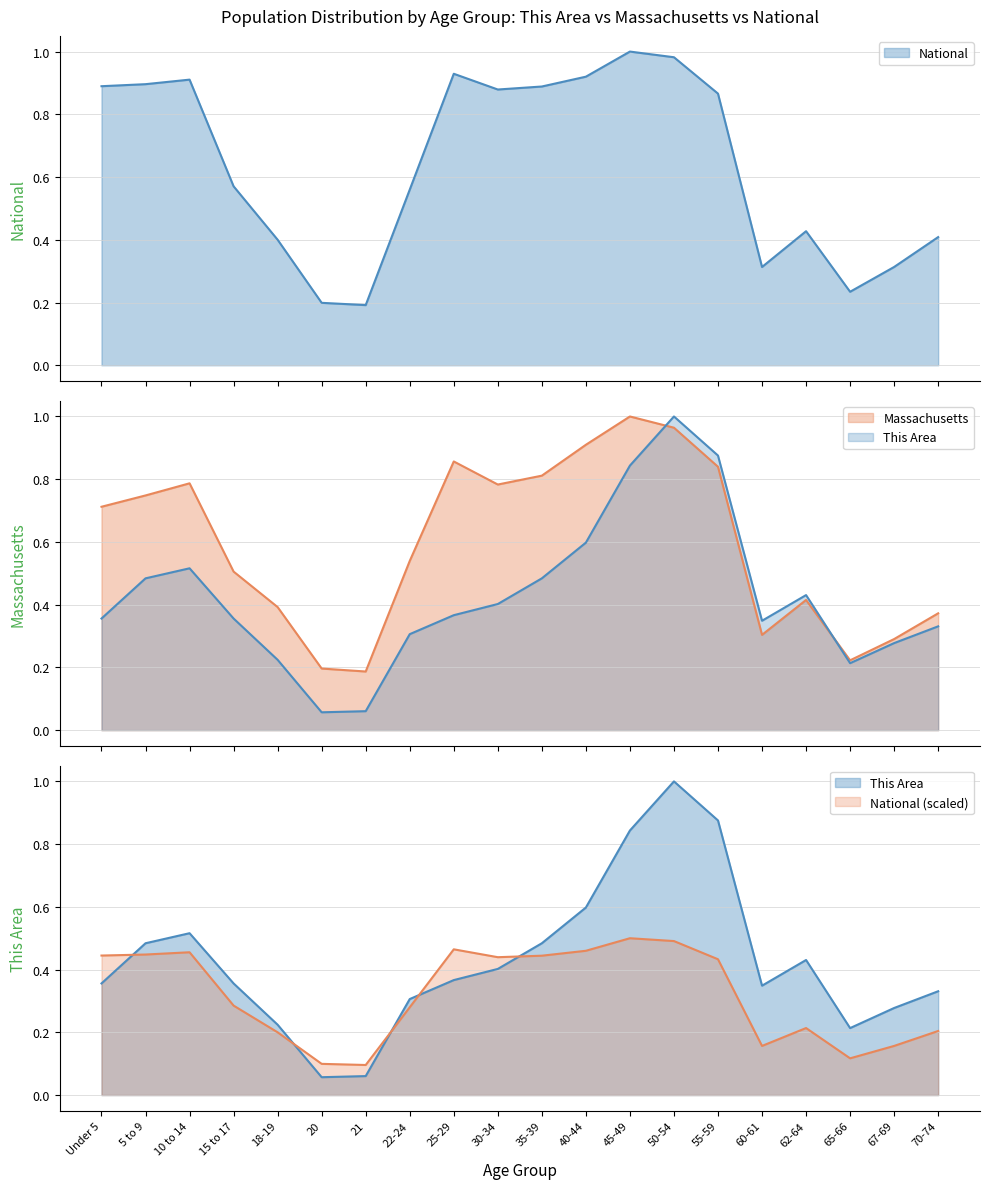

True or false: National and Massachusetts cross at least once.

False